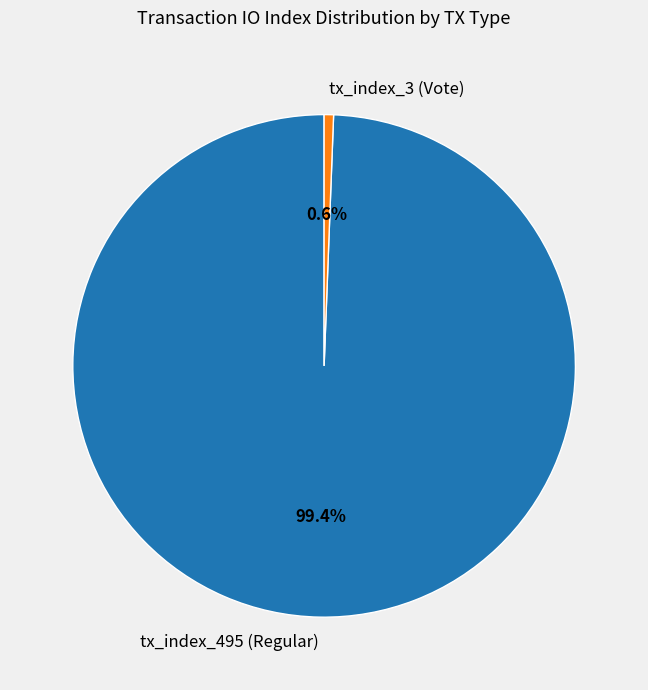

To the nearest percent, what is the difference between the largest and smallest slice percentages?

99%